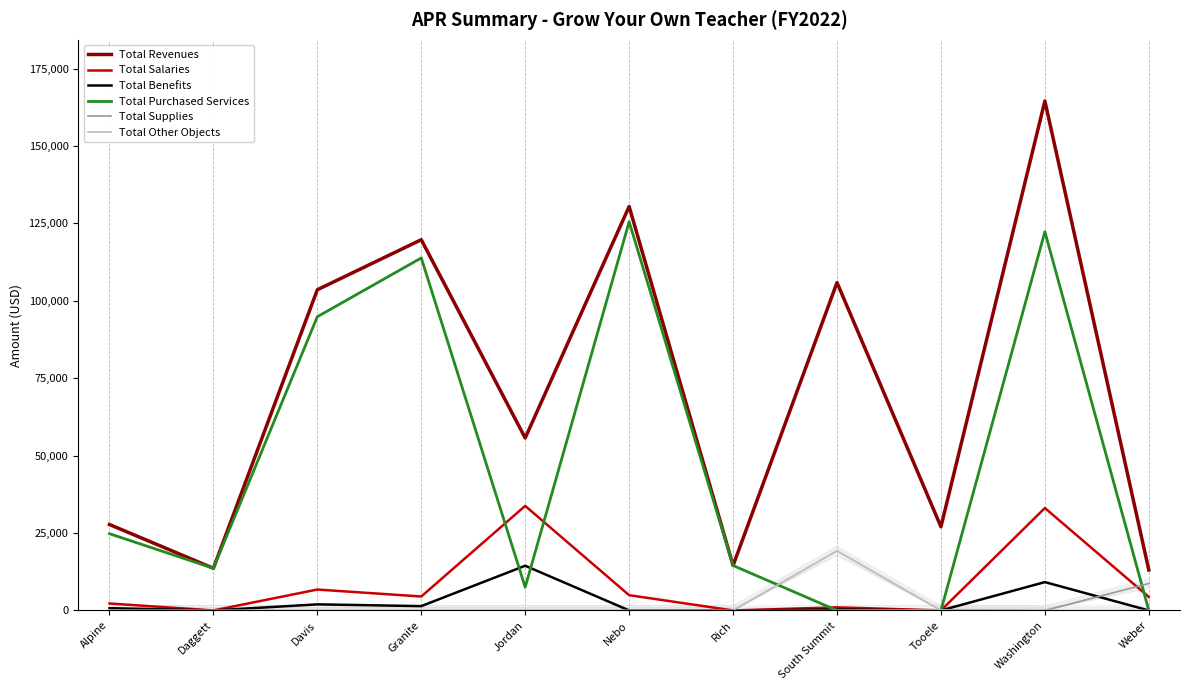

Does the chart display data point markers on the line(s)?

No